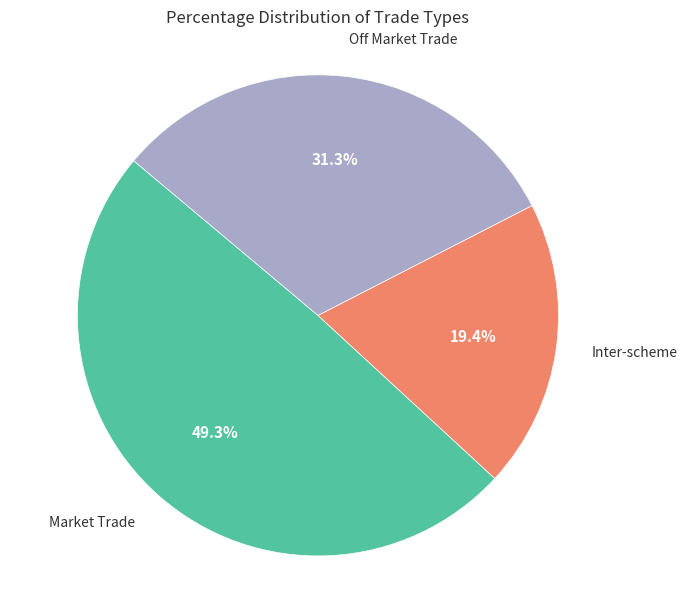

Does any single category account for the majority?

No